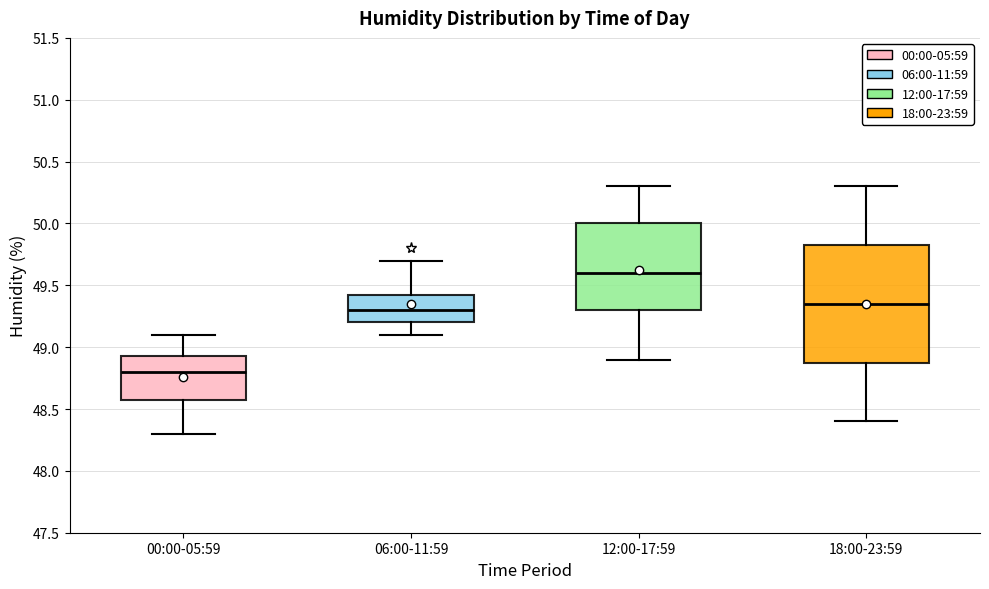

Reading left to right, transcribe this box plot: for each box, give where its median line is, the range the box spans, and where its two whiskers end, as read against the y-axis. The values are not printed on the chart, so give them approximately, as read against the axis.

00:00-05:59: median 48.80, box 48.60 to 48.95, whiskers 48.30 to 49.10
06:00-11:59: median 49.30, box 49.20 to 49.45, whiskers 49.10 to 49.70
12:00-17:59: median 49.60, box 49.30 to 50.00, whiskers 48.90 to 50.30
18:00-23:59: median 49.35, box 48.90 to 49.85, whiskers 48.40 to 50.30